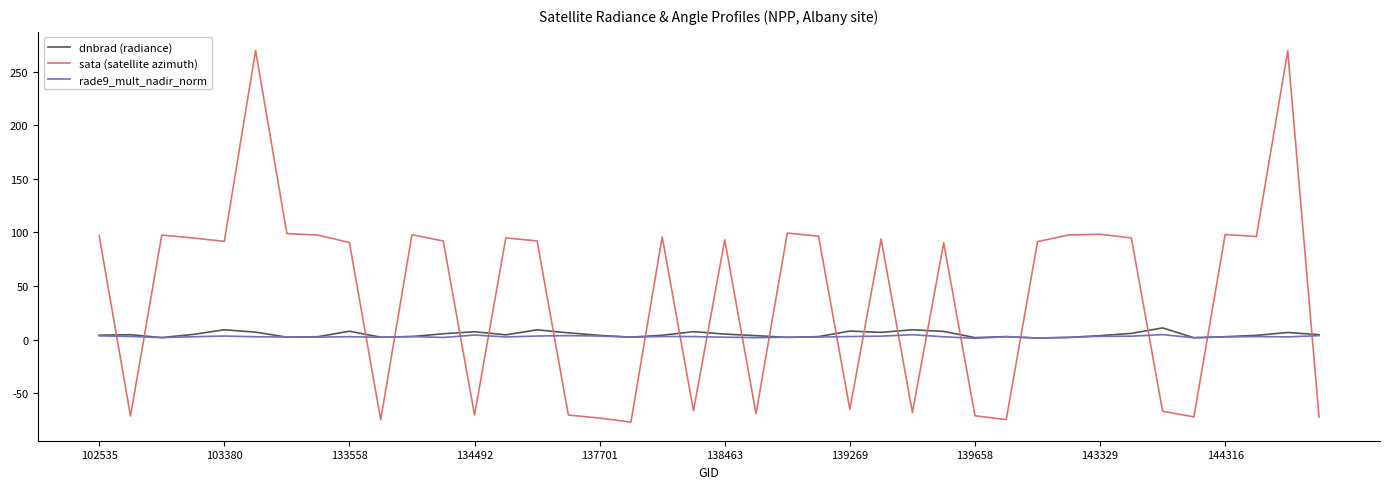

Which series has the largest total across all categories?

sata (satellite azimuth)